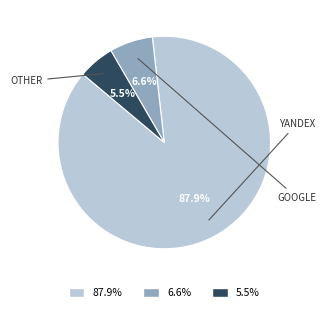

Is there a majority slice in this chart?

Yes